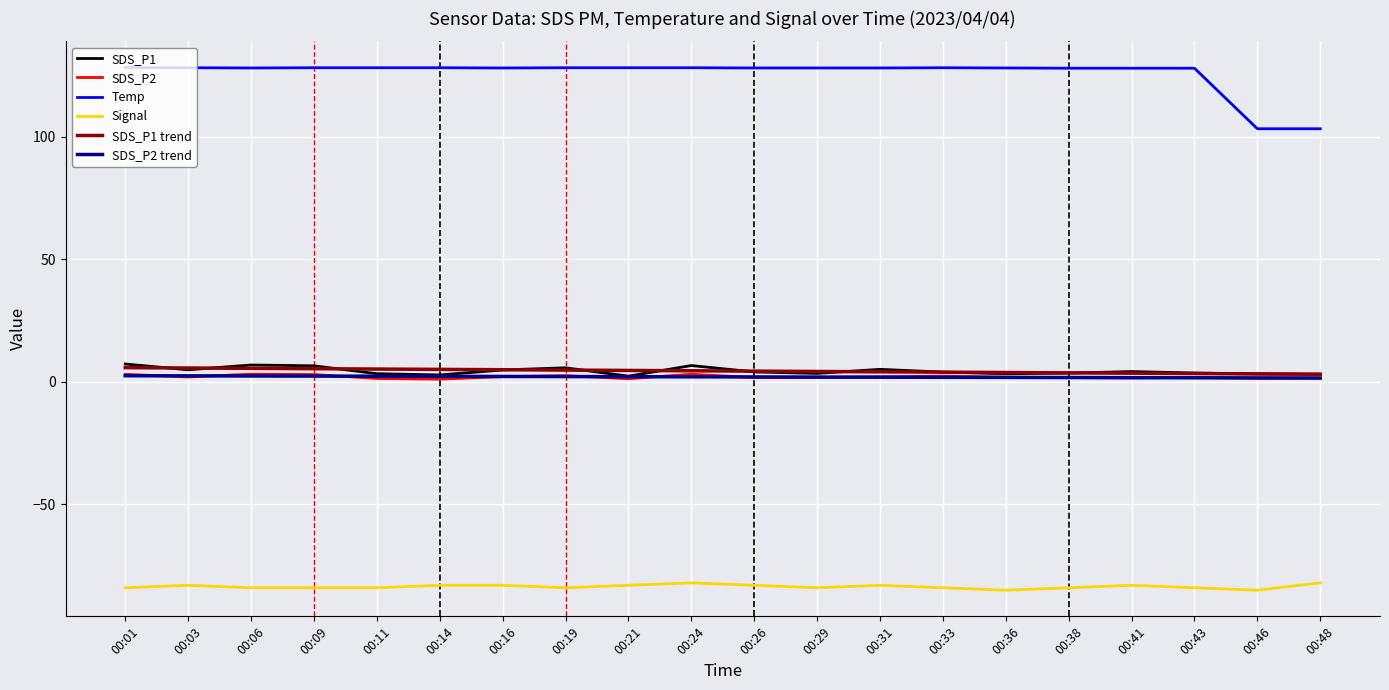

Is the value of SDS_P1 at 00:09 greater than the value of Signal at 00:48?

Yes